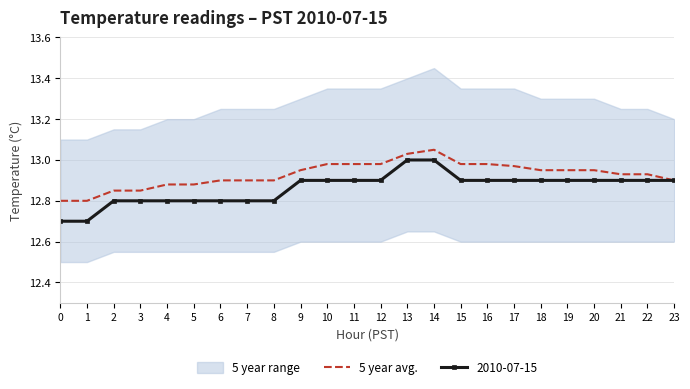

What is the sum of the values at 19 and 0?

25.8